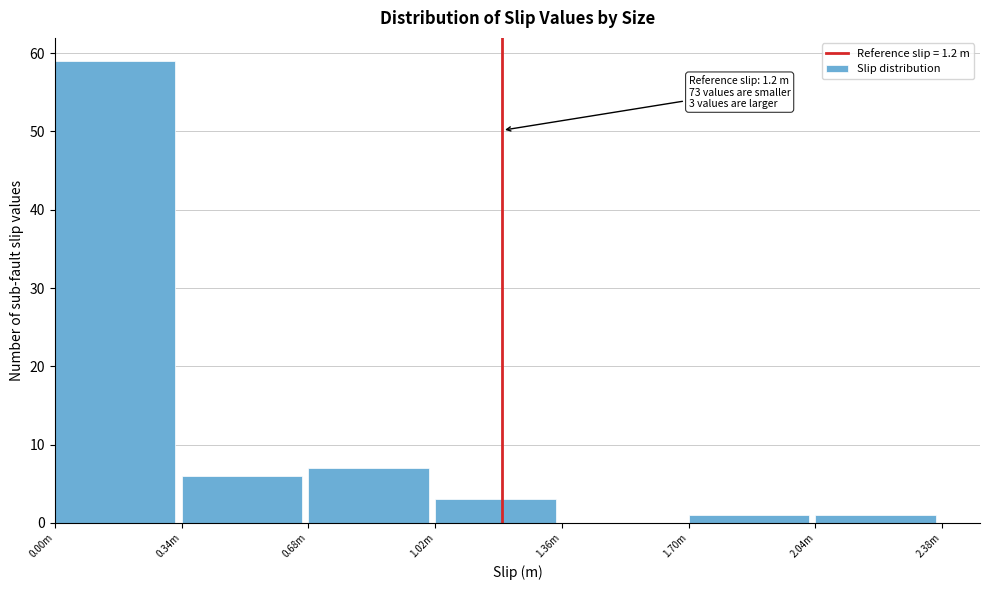

Reading right to left, transcribe all the data shown in this chart.

2.04m=1	1.70m=1	1.36m=0	1.02m=3	0.68m=7	0.34m=6	0.00m=59